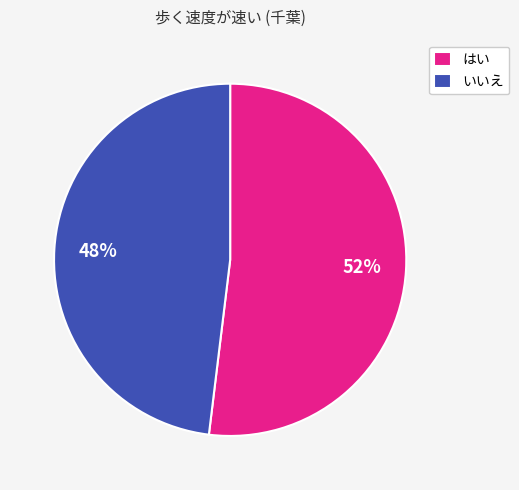

Does はい account for over 50% of the chart?

Yes